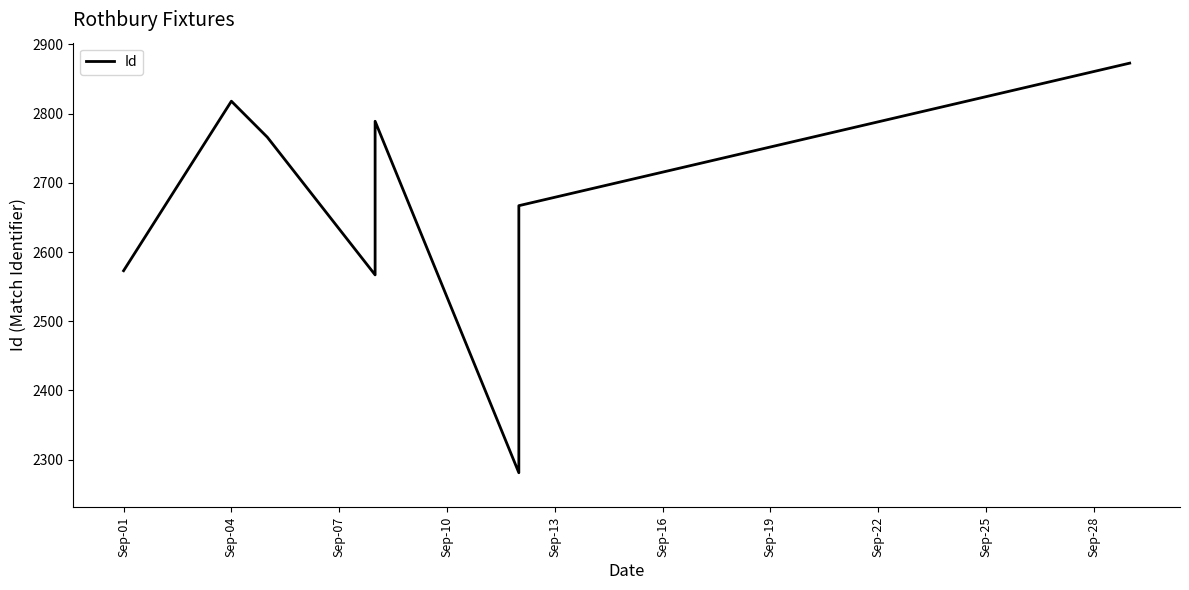

What is the value of the 9th point from the left?

2873